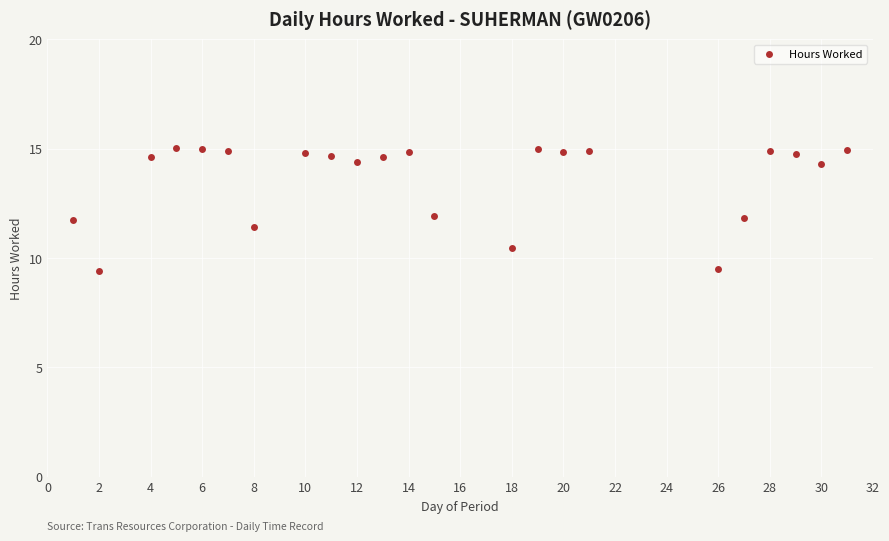

What is the range of Y values (max minus min)?

5.6